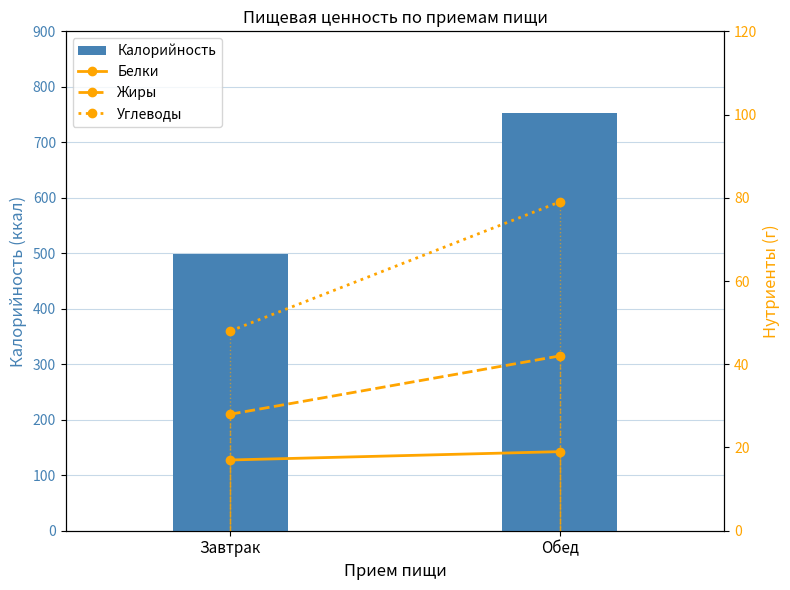

Which label corresponds to the largest value in the chart?

Обед